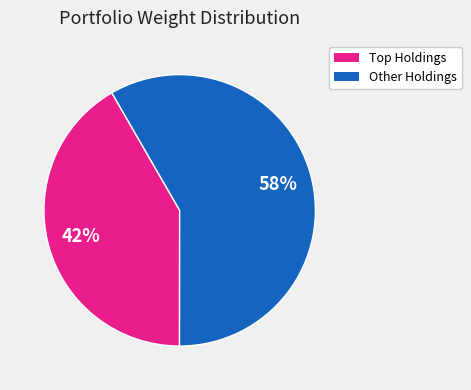

Is there any slice that represents more than half of the pie?

Yes